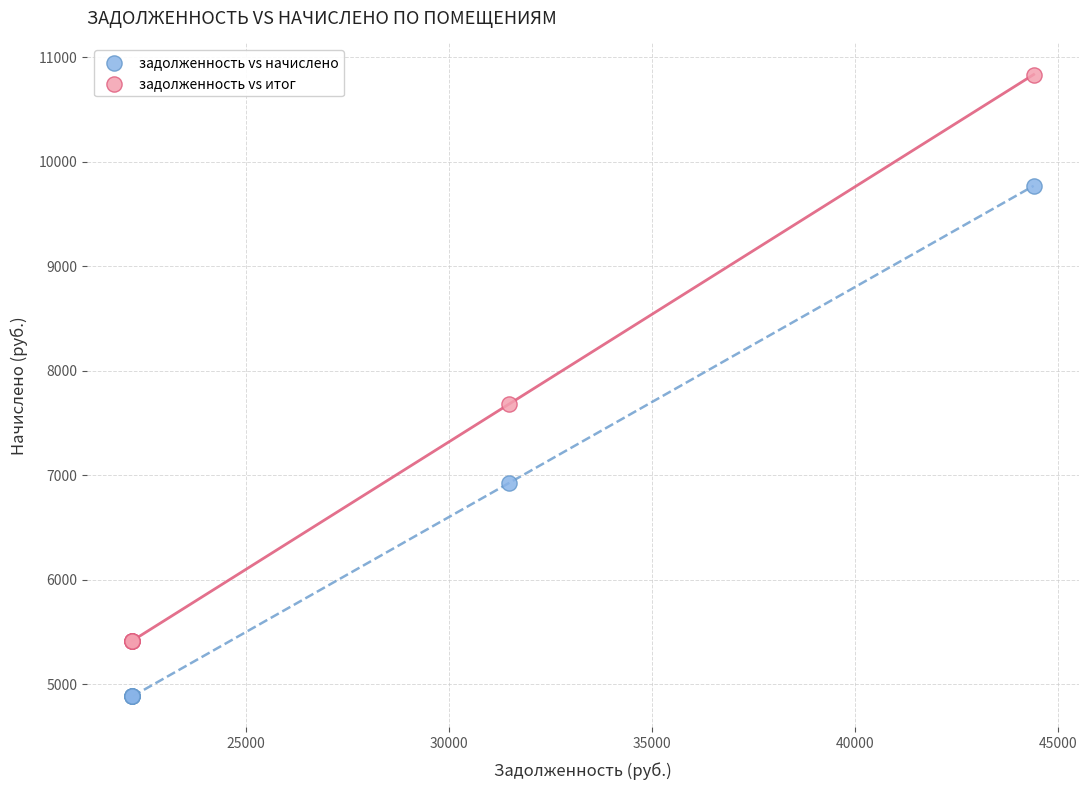

Which series has the largest Y range (max minus min)?

задолженность vs итог